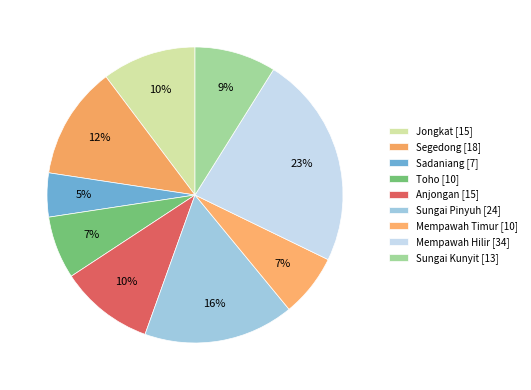

Count the number of slices in the pie.

9